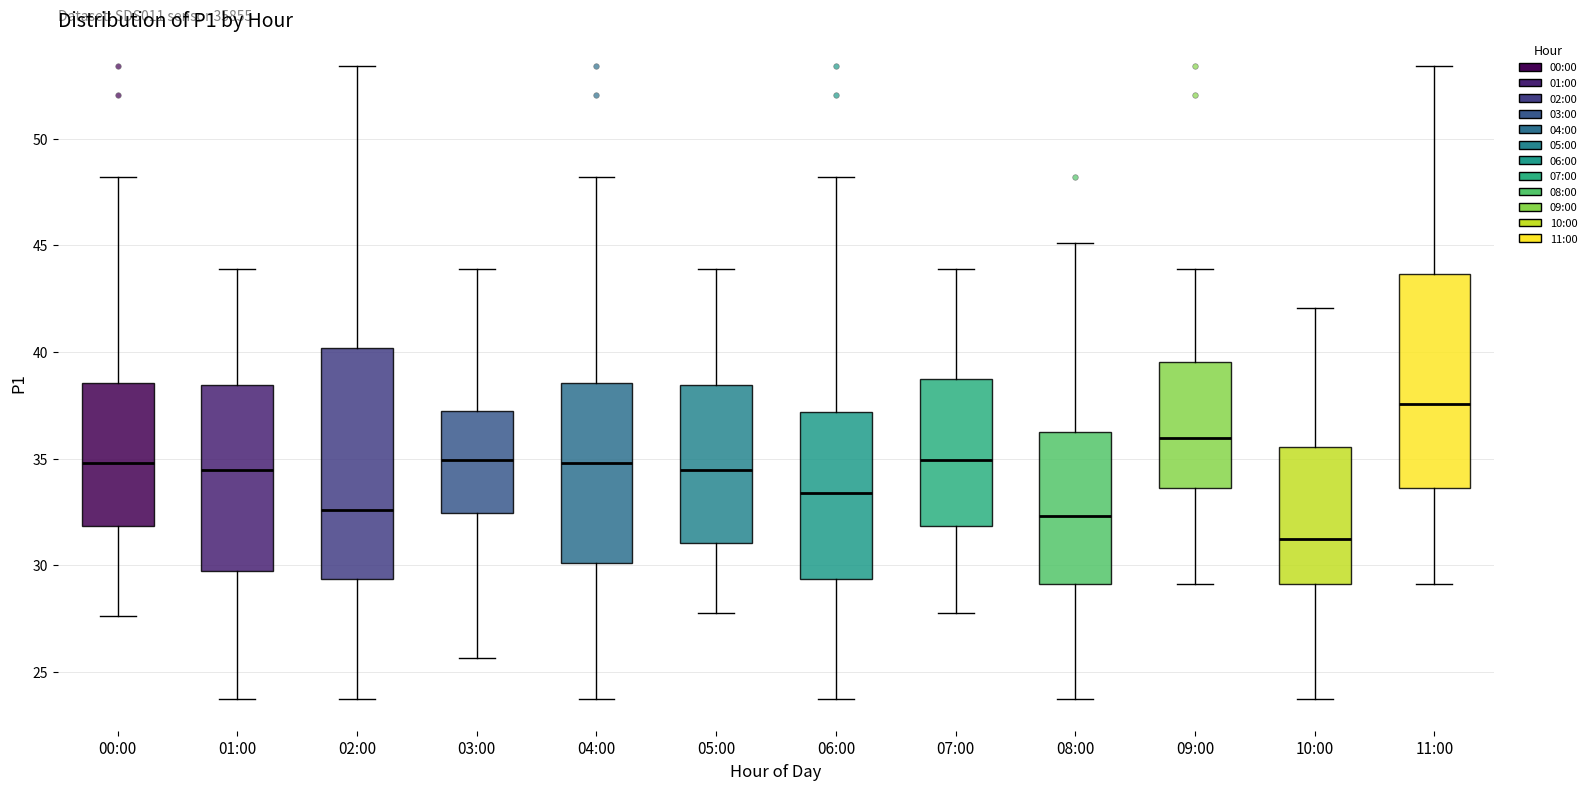

Where is the lower edge of the box for 00:00 on the y-axis? The values are not printed on the chart, so give them approximately, as read against the axis.

32.0